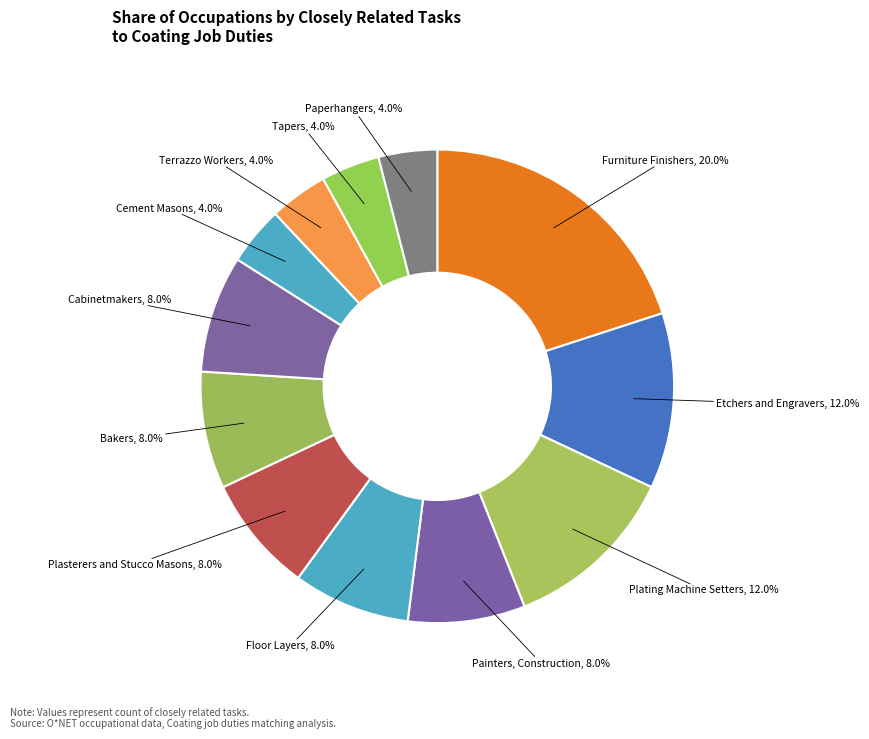

Approximately how many times larger is the value at Plating Machine Setters compared to Etchers and Engravers?

1.0